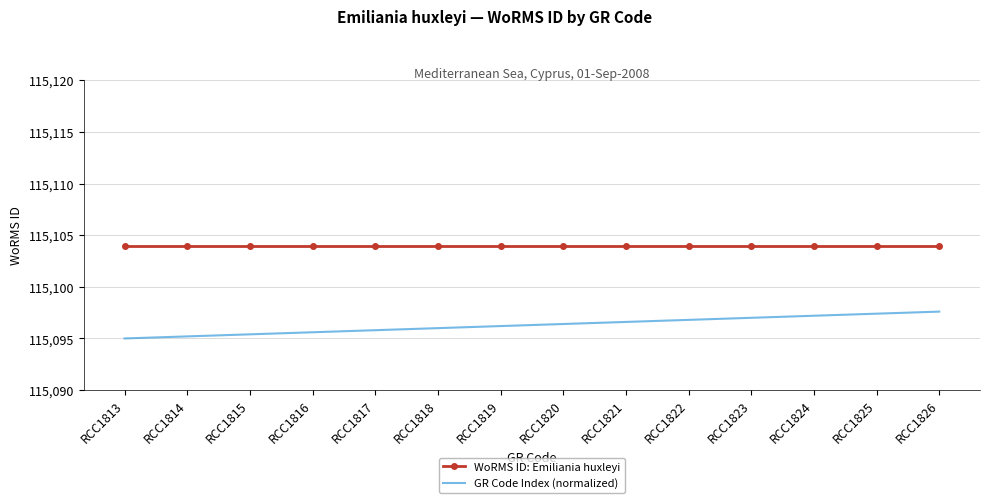

What is the sum of all GR Code Index (normalized) values?

1611348.2